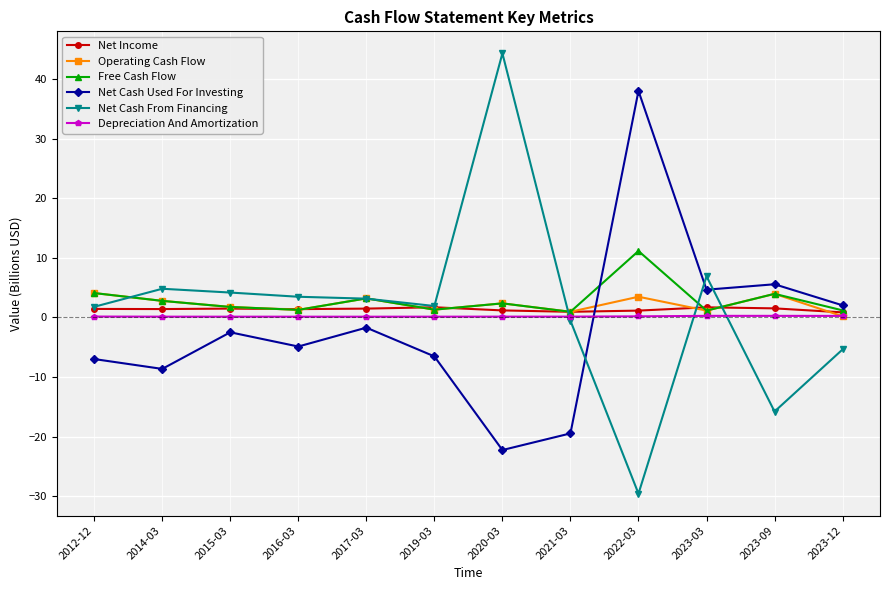

What are all the series names shown in the legend?

Net Income, Operating Cash Flow, Free Cash Flow, Net Cash Used For Investing, Net Cash From Financing, Depreciation And Amortization